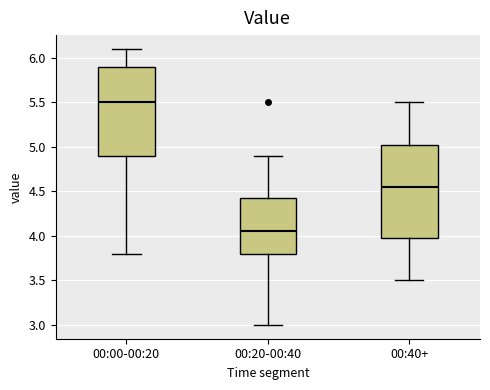

Reading left to right, transcribe this box plot: for each box, give where its median line is, the range the box spans, and where its two whiskers end, as read against the y-axis. The values are not printed on the chart, so give them approximately, as read against the axis.

00:00-00:20: median 5.50, box 4.90 to 5.90, whiskers 3.80 to 6.10
00:20-00:40: median 4.05, box 3.80 to 4.45, whiskers 3.00 to 4.90
00:40+: median 4.55, box 4.00 to 5.05, whiskers 3.50 to 5.50